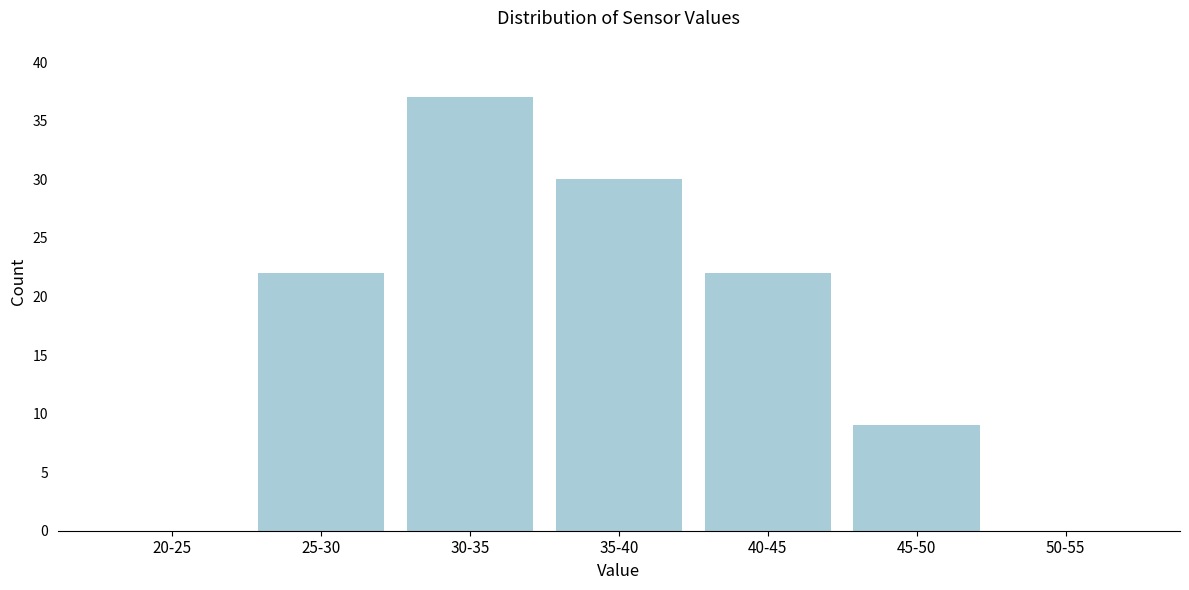

Reading left to right, what are all the values shown in this chart?

20-25=0	25-30=22	30-35=37	35-40=30	40-45=22	45-50=9	50-55=0